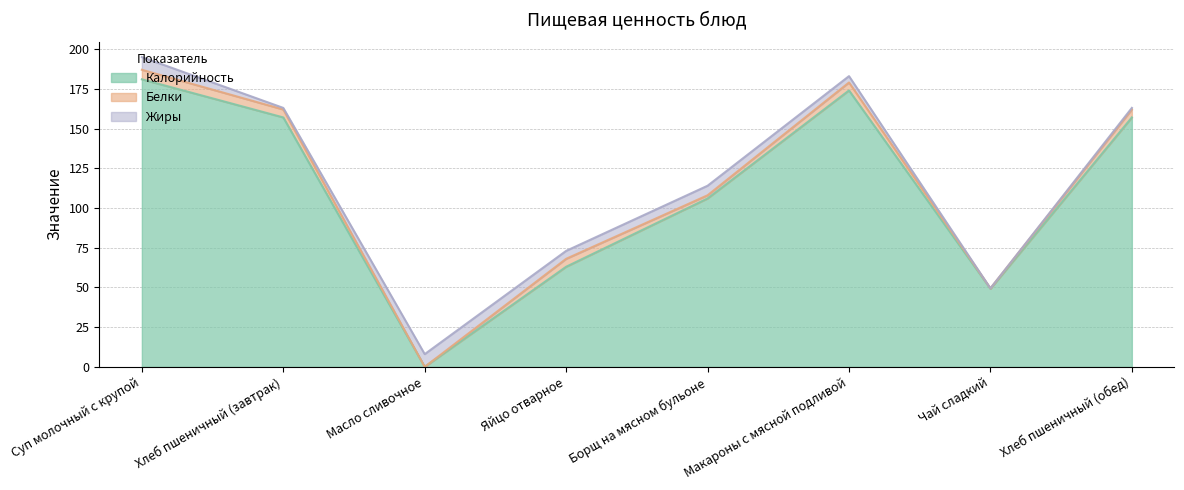

At which category is the sum across all series the highest?

Суп молочный с крупой